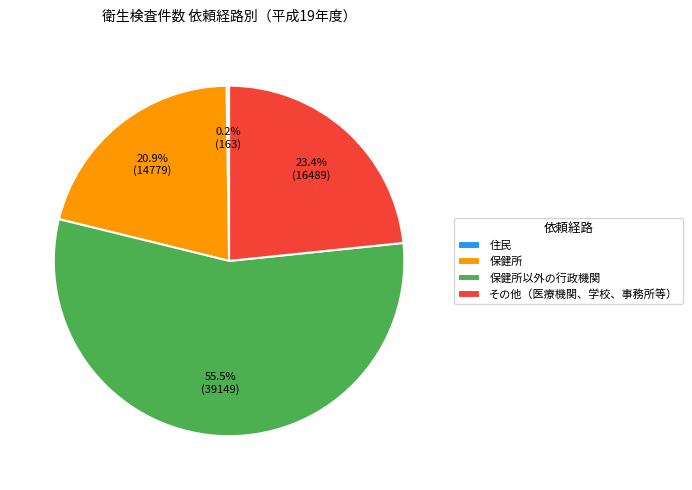

What is the largest slice in the pie chart?

保健所以外の行政機関